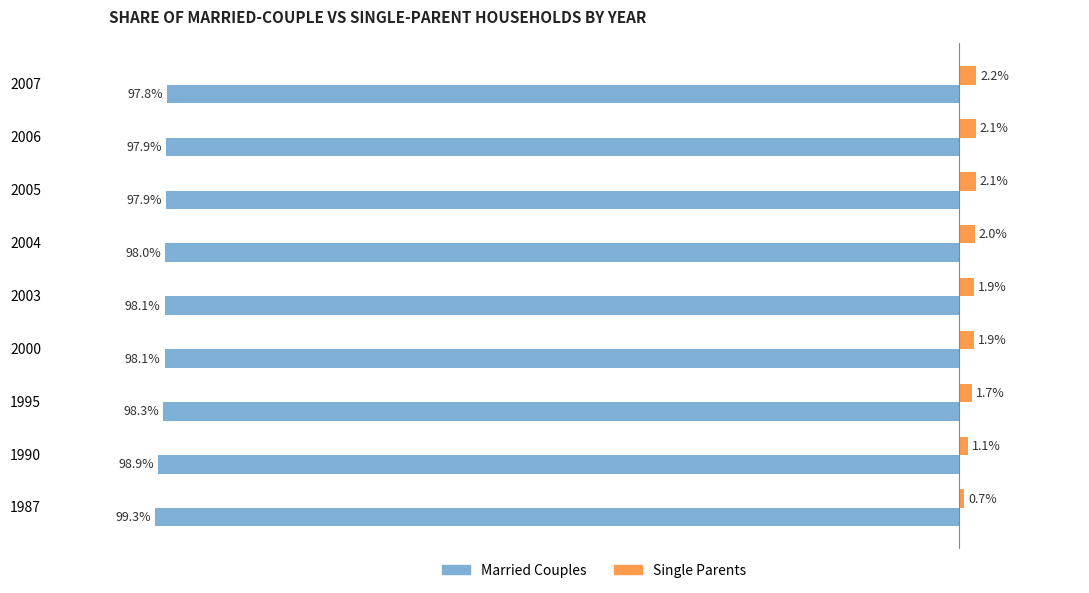

Rank the series at 1995 from highest to lowest value.

Single Parents, Married Couples